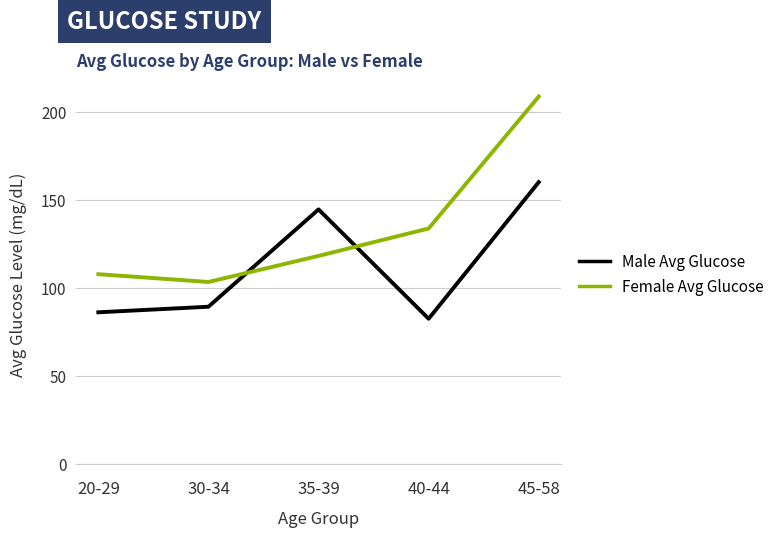

What is the sum of all Male Avg Glucose values?

563.7